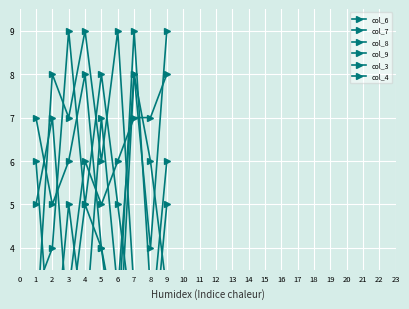

Rank the series at 1 from lowest to highest value.

col_4, col_7, col_8, col_3, col_9, col_6